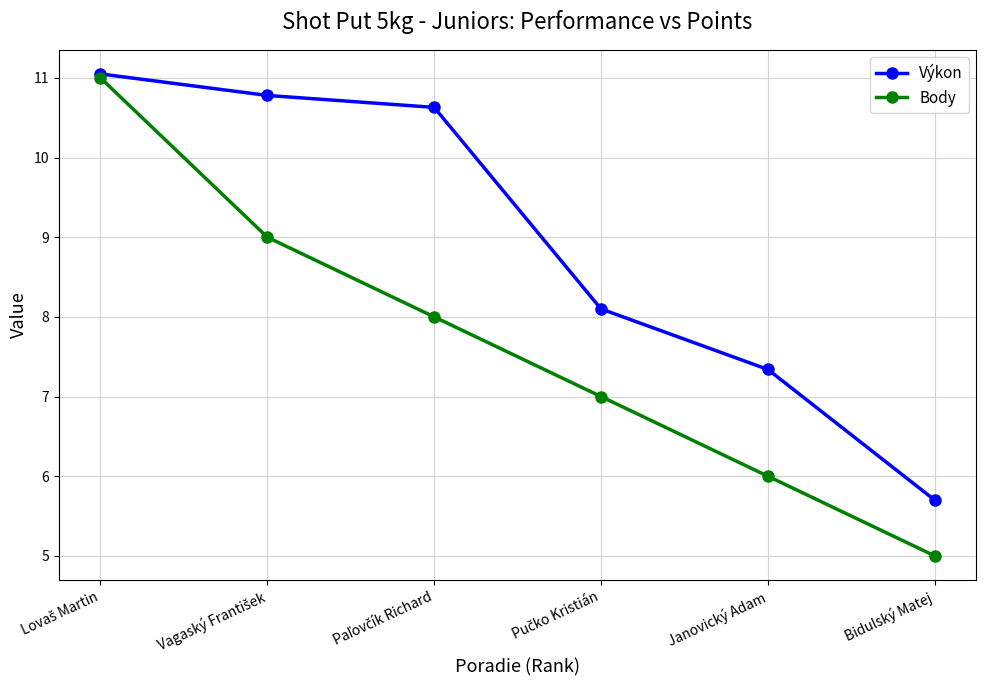

What is the value of the Výkon point at the 1st from the left?

11.1